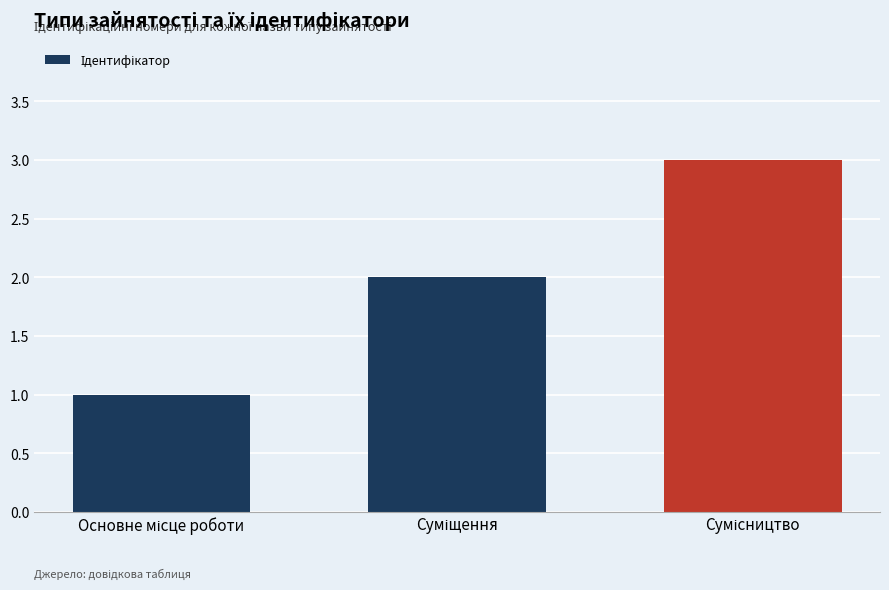

What is the maximum value shown in the chart?

3